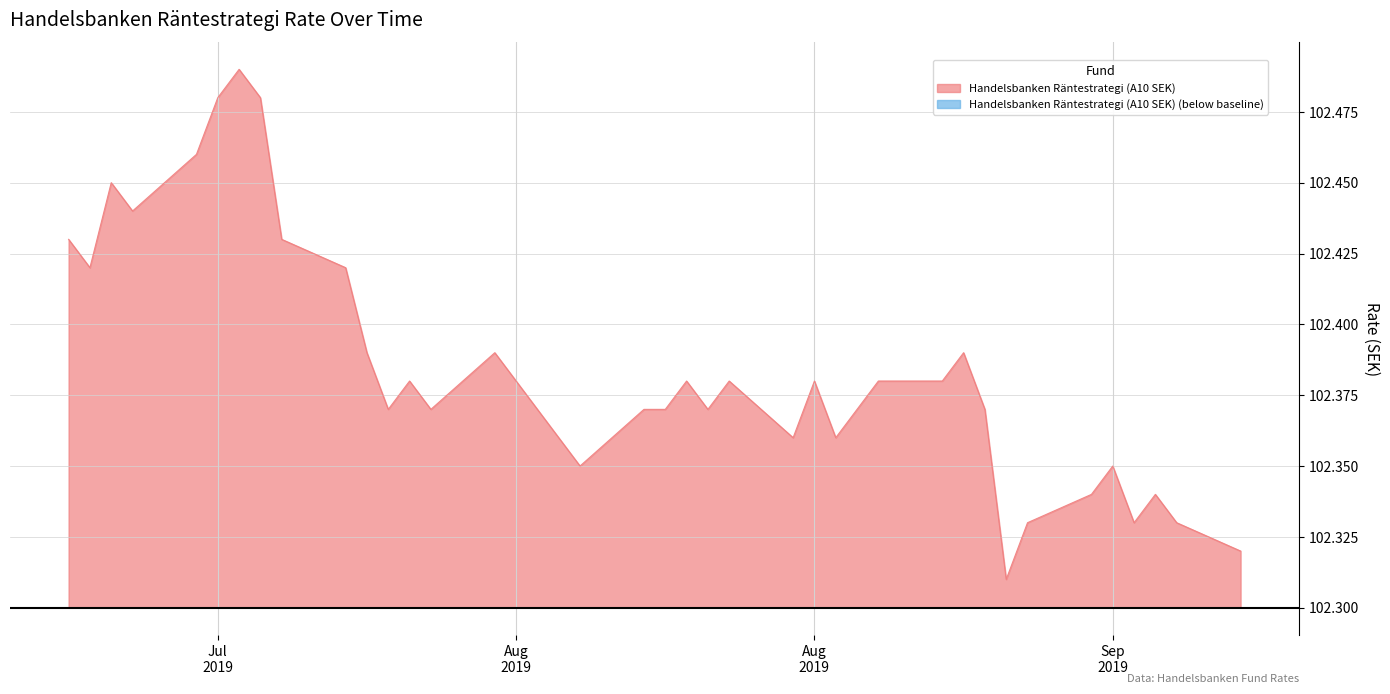

Between 25.07.2019 and 06.08.2019, which is larger?

25.07.2019